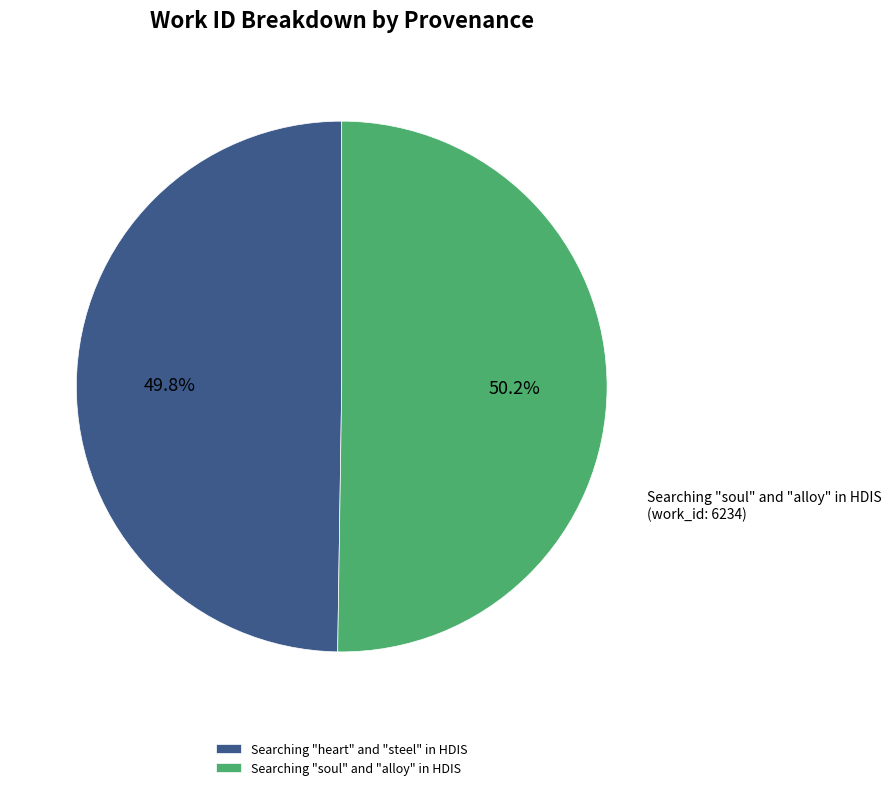

How many segments does this pie chart have?

2